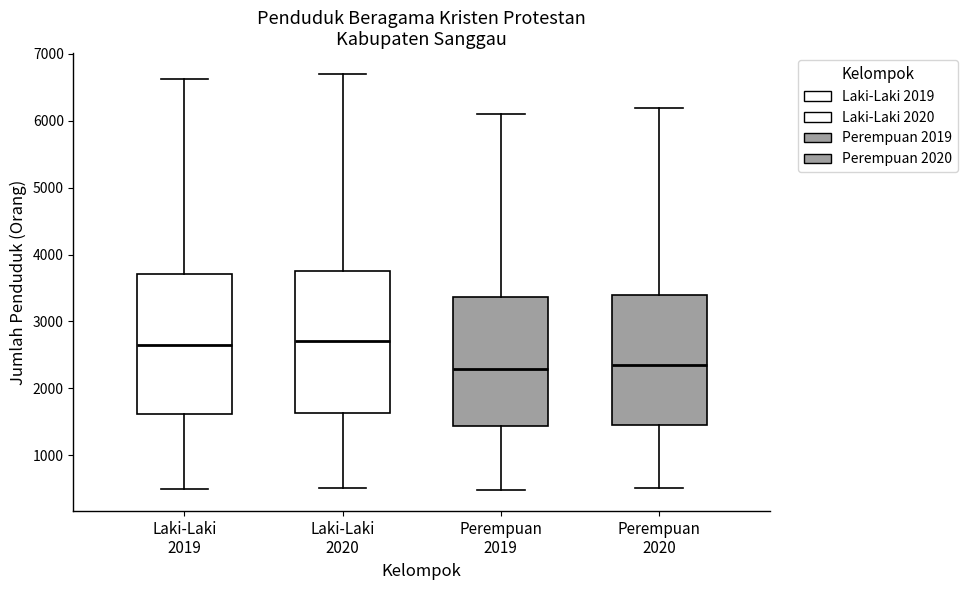

Reading left to right, transcribe this box plot: for each box, give where its median line is, the range the box spans, and where its two whiskers end, as read against the y-axis. The values are not printed on the chart, so give them approximately, as read against the axis.

Laki-Laki 2019: median 2600, box 1600 to 3700, whiskers 500 to 6600
Laki-Laki 2020: median 2700, box 1600 to 3700, whiskers 500 to 6700
Perempuan 2019: median 2300, box 1400 to 3400, whiskers 500 to 6100
Perempuan 2020: median 2400, box 1500 to 3400, whiskers 500 to 6200